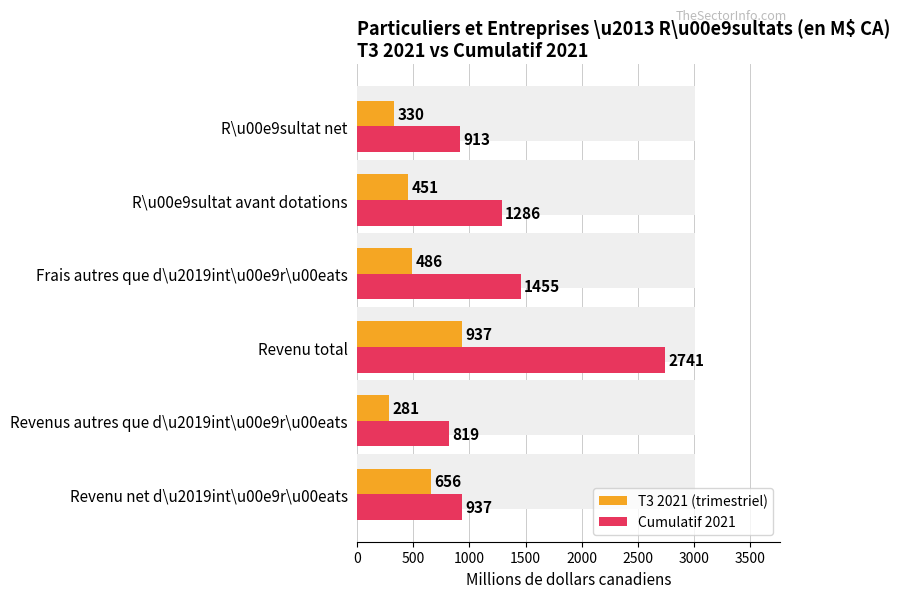

Which series changed the most between Revenus autres que d\u2019int\u00e9r\u00eats and Frais autres que d\u2019int\u00e9r\u00eats?

Cumulatif 2021